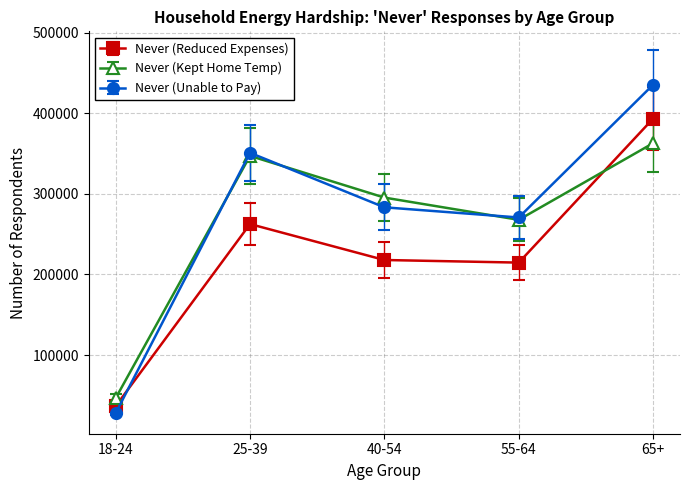

What is the sum of all Never (Reduced Expenses) values?

1124936